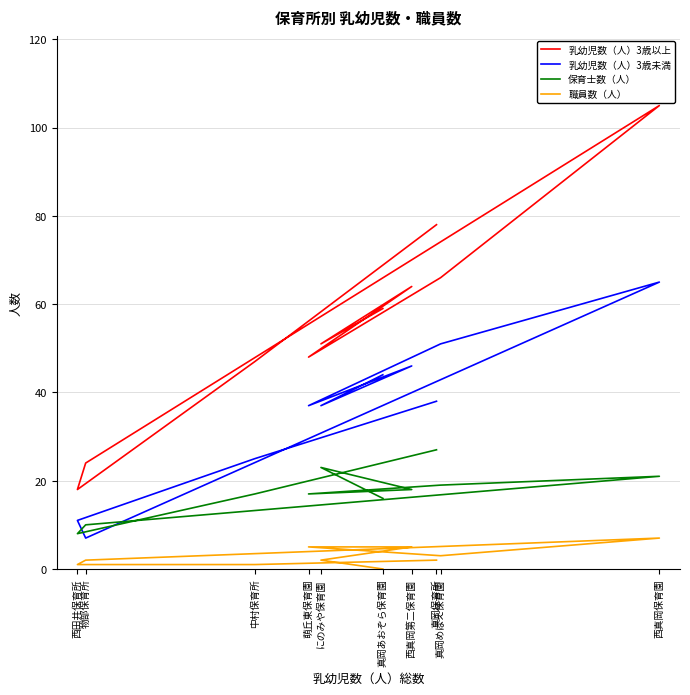

What is the difference between the 乳幼児数（人）3歳以上 values at 萌丘東保育園 and 真岡あおぞら保育園?

11